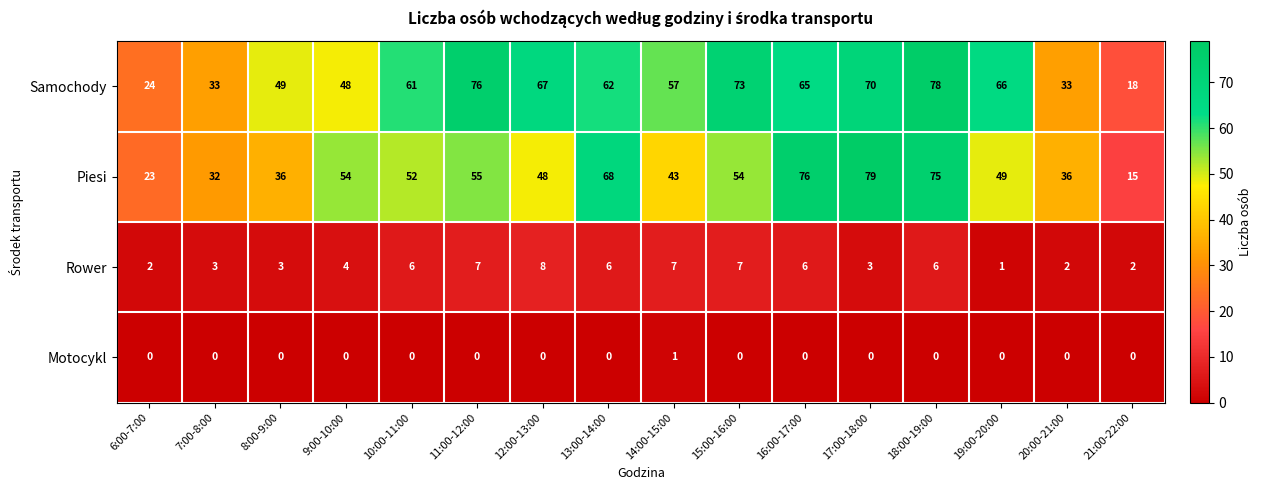

How many Motocykl values are between 0 and 1?

16